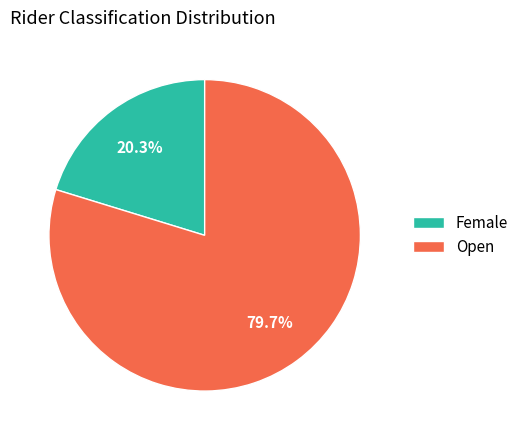

To the nearest percent, what is the average slice percentage?

50%